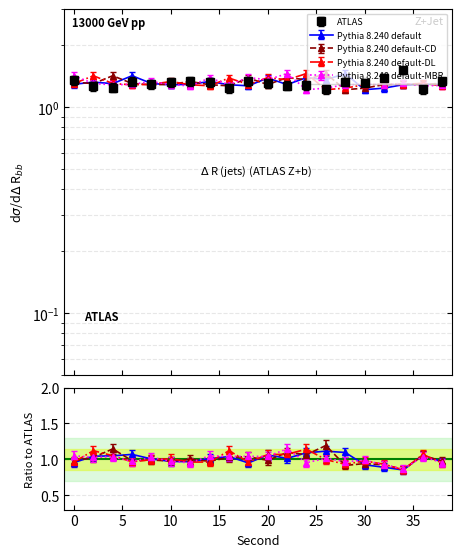

Rank the categories by Pythia 8.240 default-DL value from lowest to highest.

26, 28, 14, 38, 6, 12, 30, 18, 34, 8, 32, 0, 4, 36, 10, 22, 16, 20, 2, 24